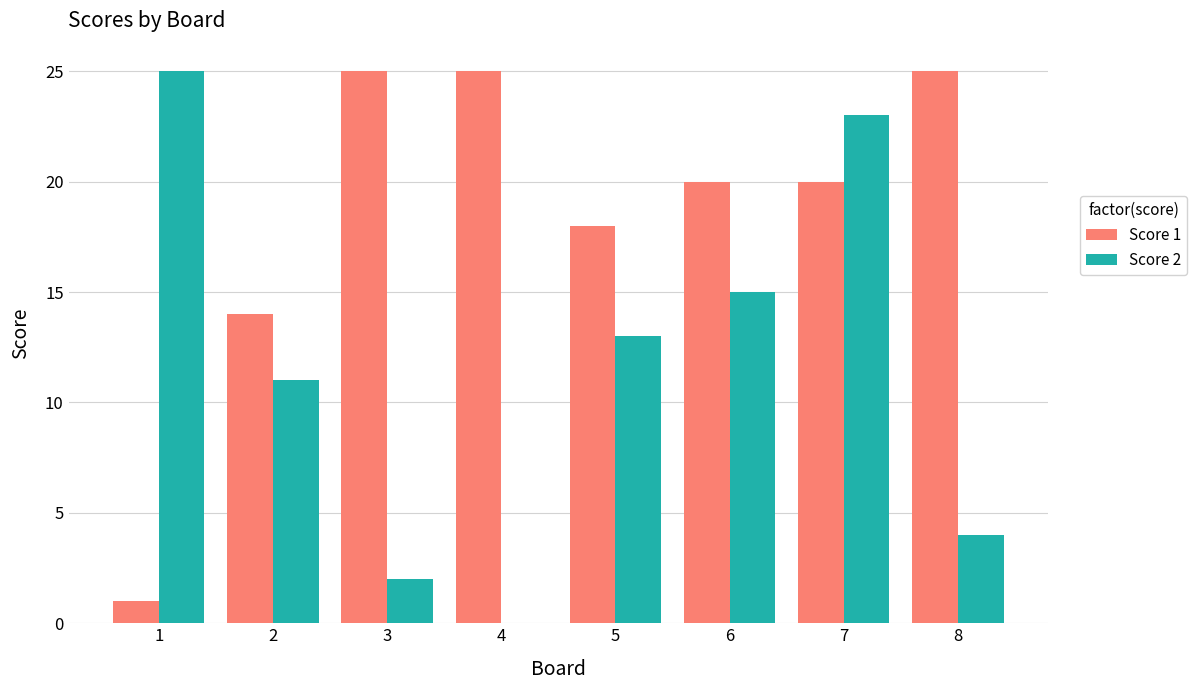

What are all the series names shown in the legend?

Score 1, Score 2